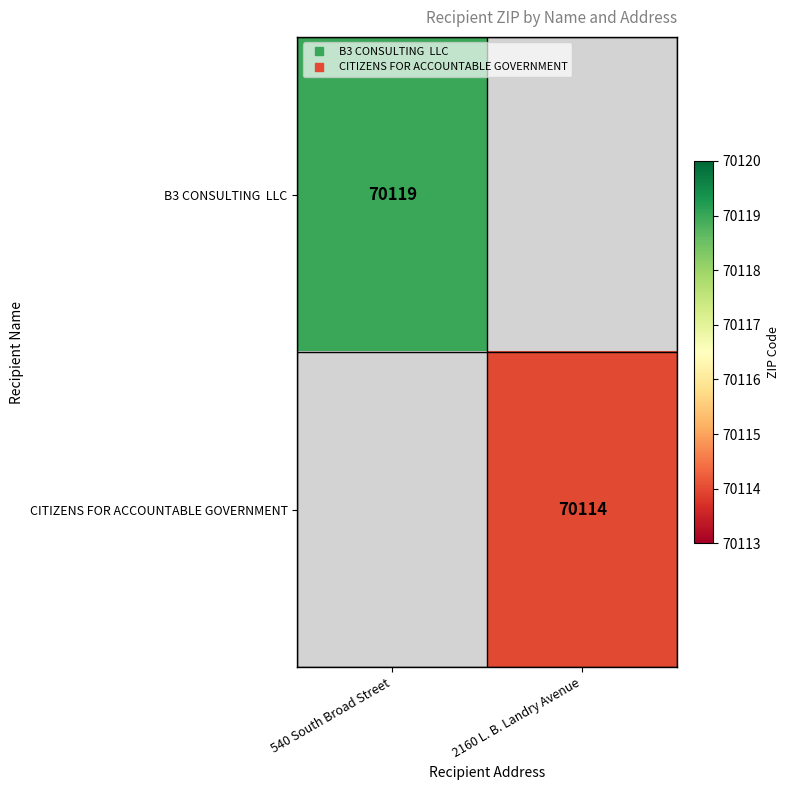

Which series has the widest spread of values?

B3 CONSULTING LLC